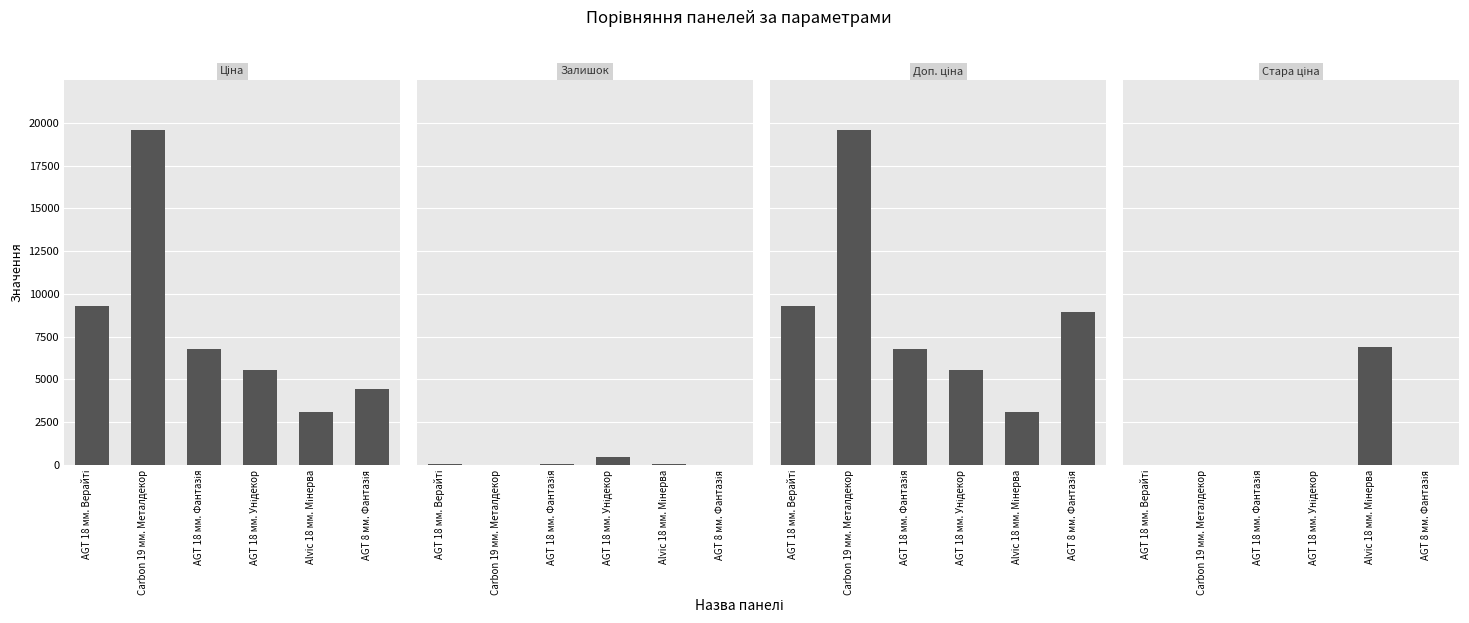

Rank the series by their maximum value, from highest to lowest.

Ціна, Доп. ціна, Стара ціна, Залишок